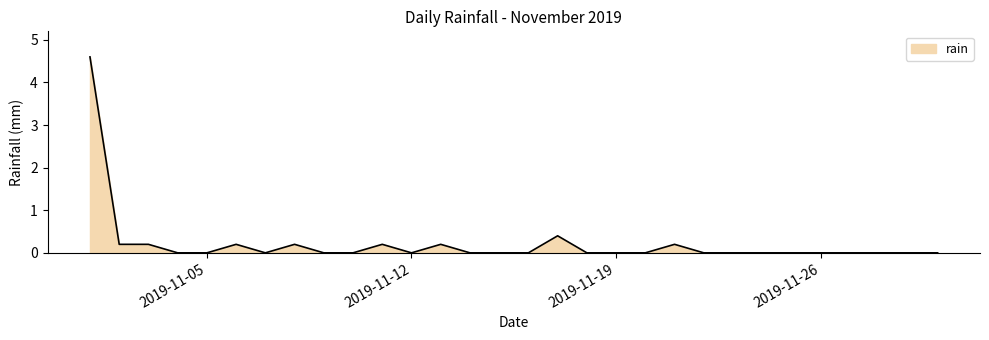

What is the average value?

0.2